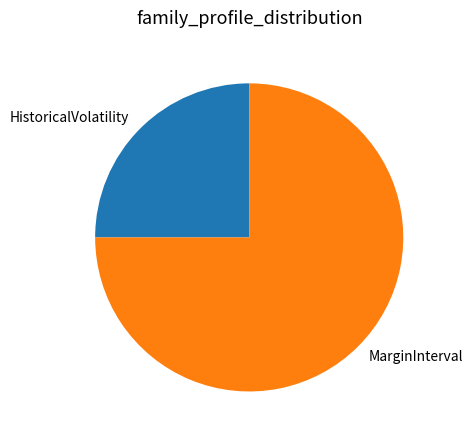

What is the smallest slice in the pie chart?

HistoricalVolatility